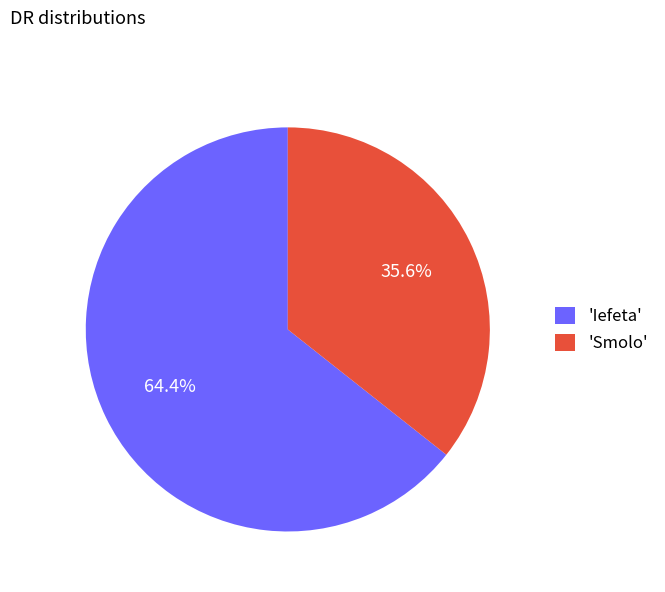

Rank the categories by value from highest to lowest.

'Iefeta', 'Smolo'